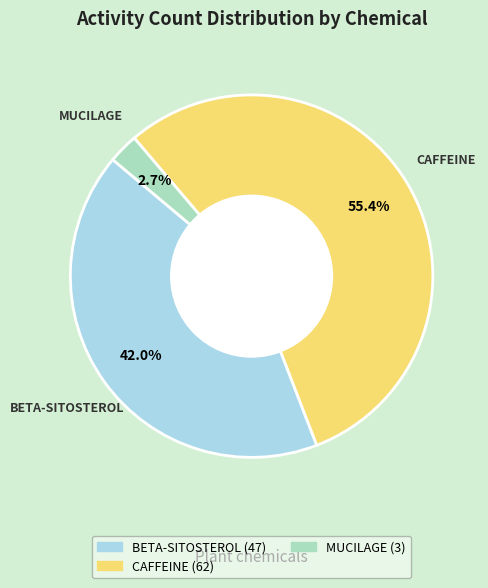

Which has a higher value, BETA-SITOSTEROL or CAFFEINE?

CAFFEINE